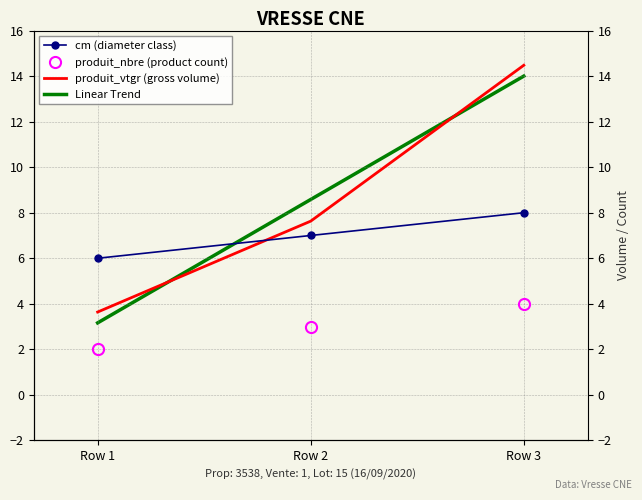

Read the produit_vtgr value at Row 1.

3.6